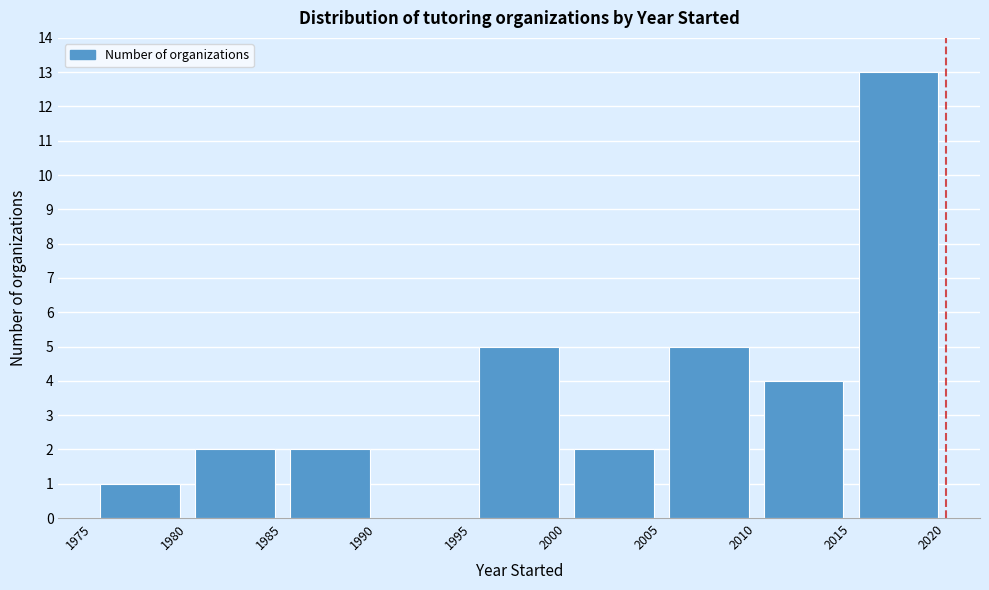

Over which range of the x-axis is the bar tallest?

2015 to 2020